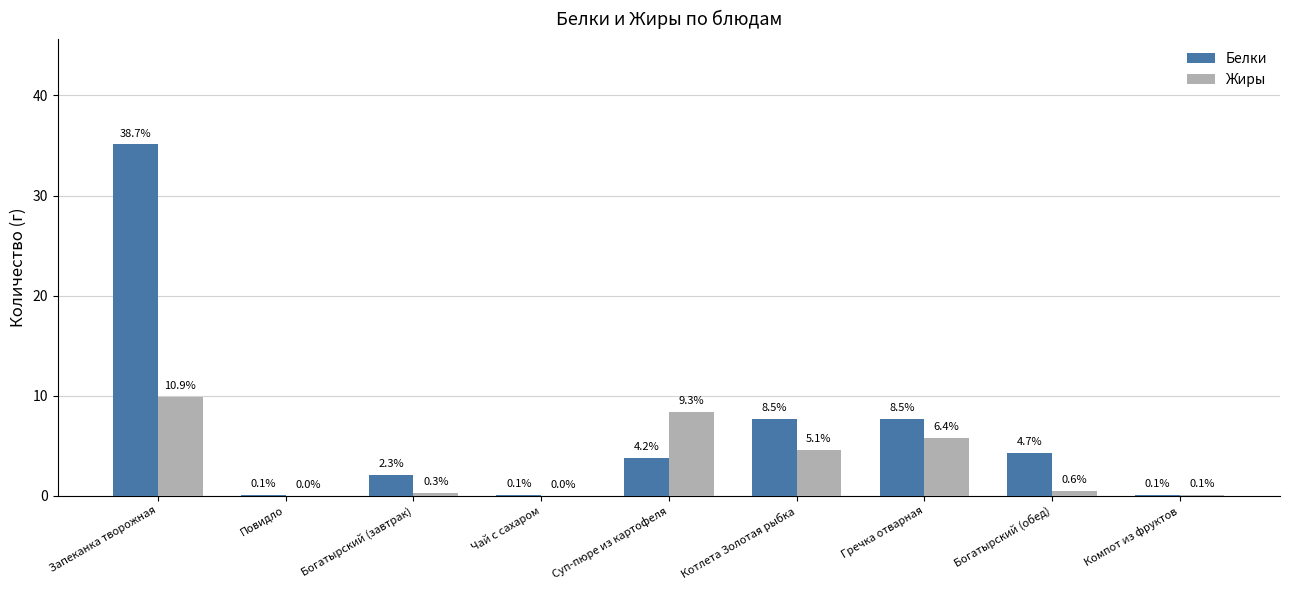

Rank the series by their average value, from lowest to highest.

Жиры, Белки